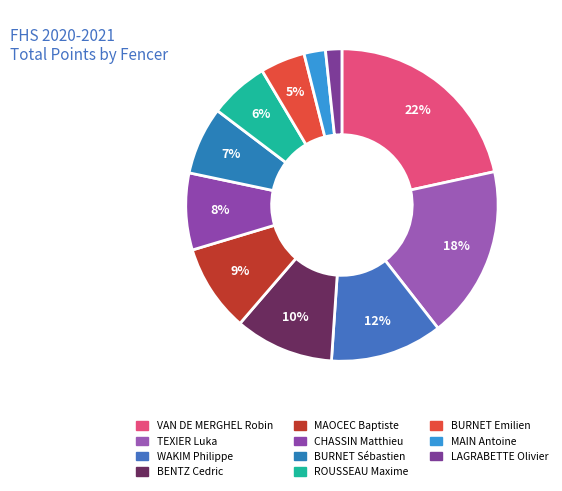

Is BENTZ Cedric the majority of the pie?

No